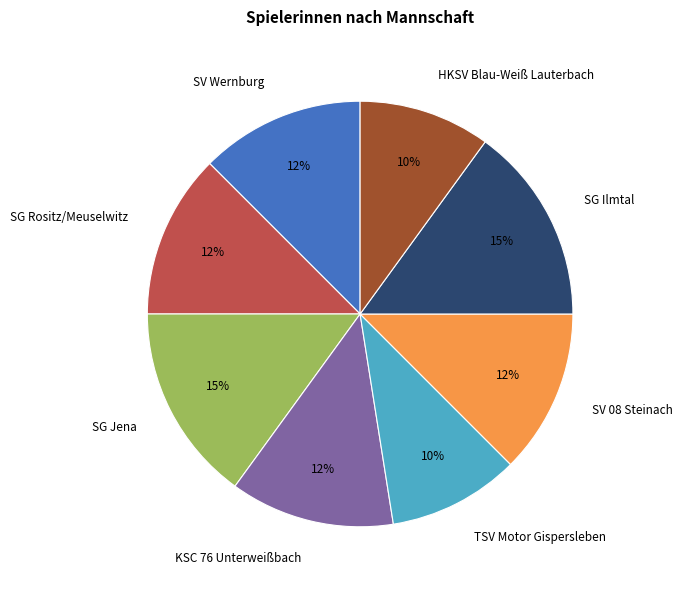

Do SV Wernburg and TSV Motor Gispersleben together represent more than half of the pie?

No